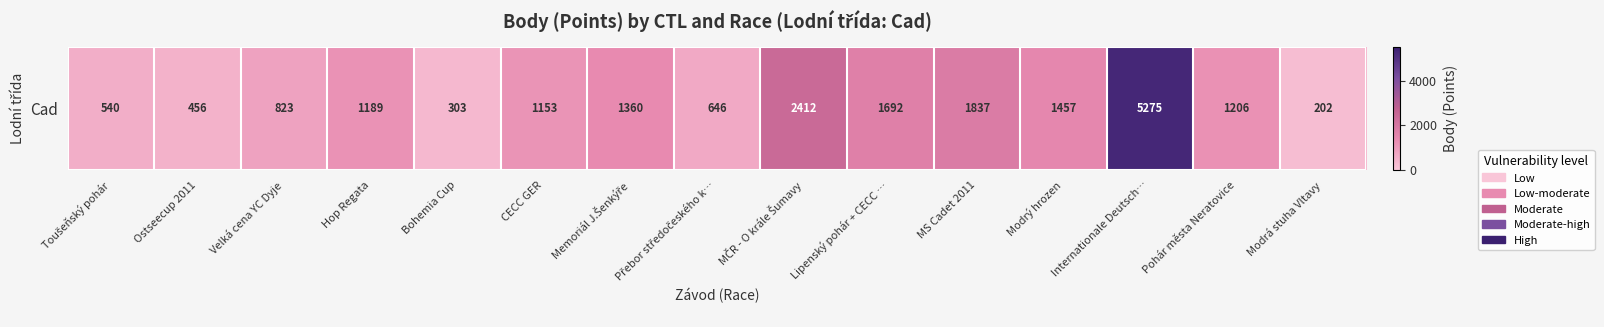

Approximately how many times larger is the value at Modrý hrozen compared to Bohemia Cup?

4.8